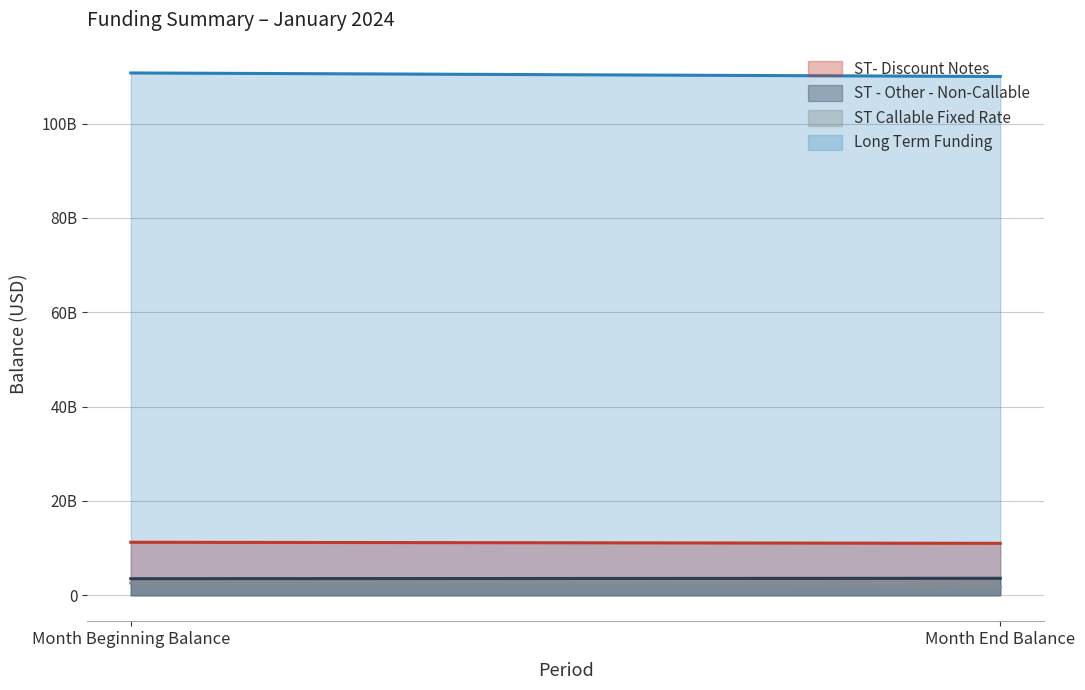

Is it true that ST- Discount Notes equals 17271958468.2 at Month Beginning Balance?

False